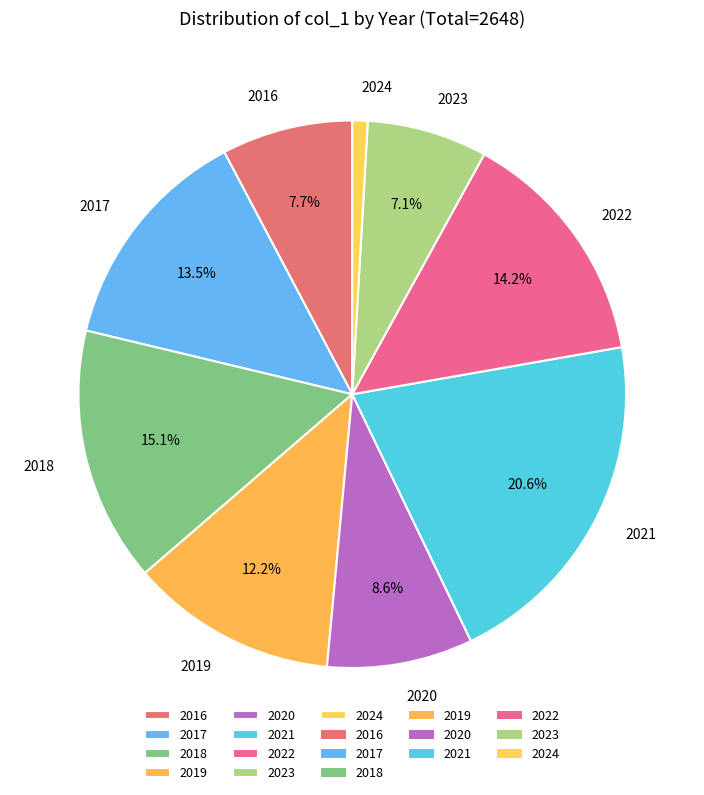

Which has a higher value, 2017 or 2019?

2017